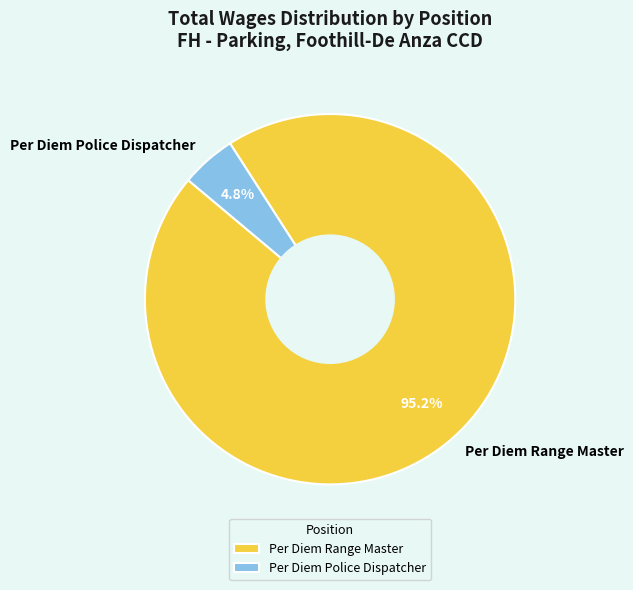

Which slice represents more than half of the pie?

Per Diem Range Master